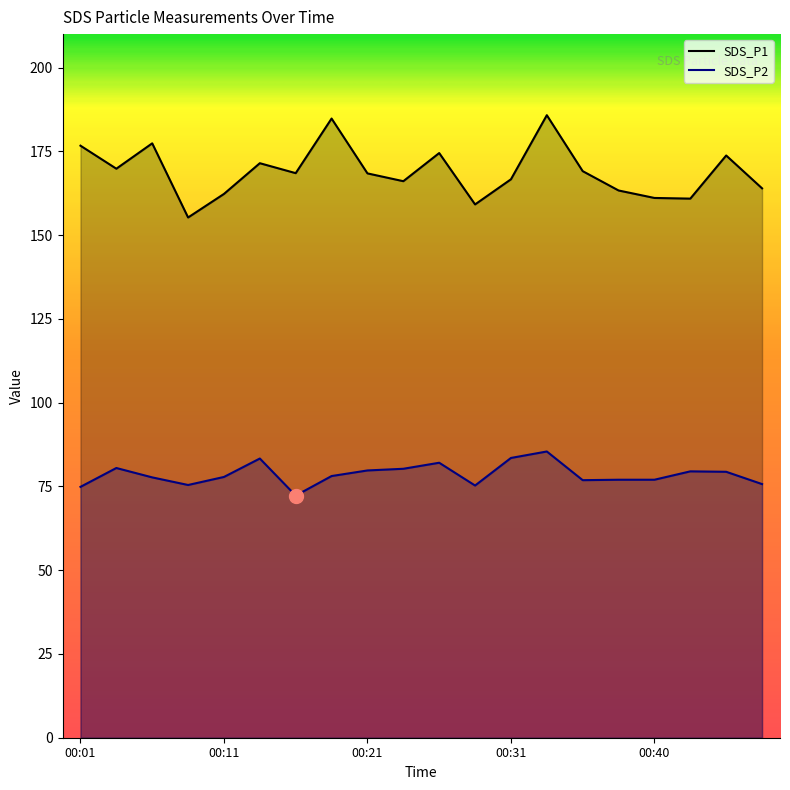

What is the value of the SDS_P2 point at the 18th from the left?

79.5